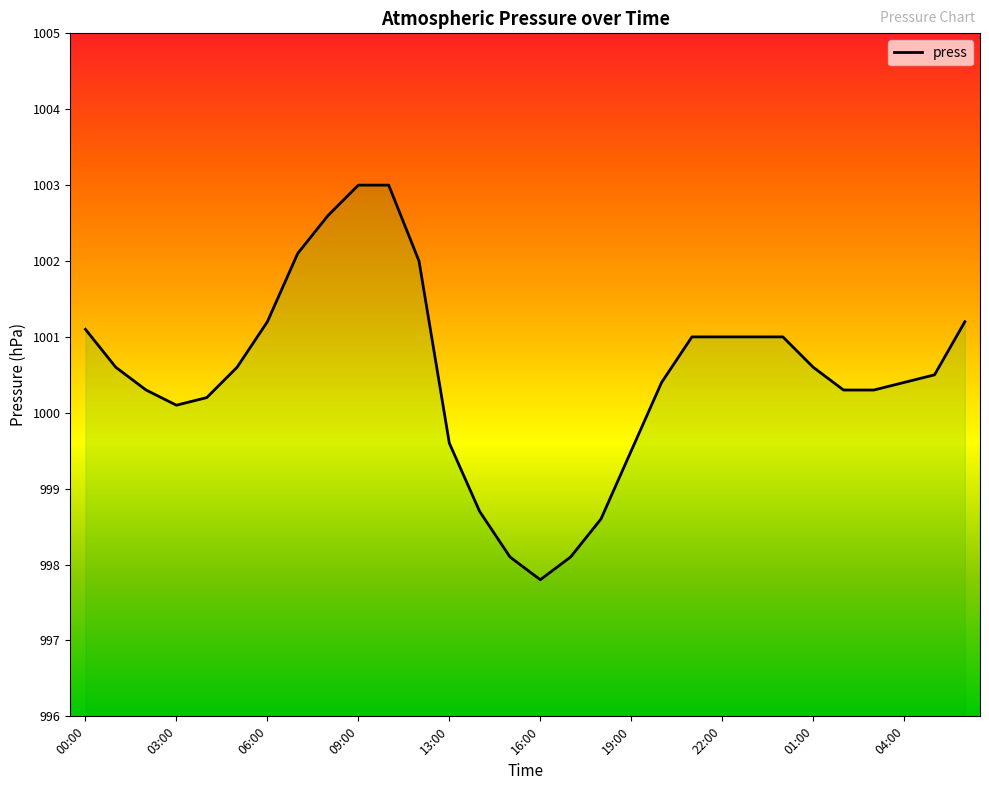

What is the difference between the maximum and minimum values?

5.2